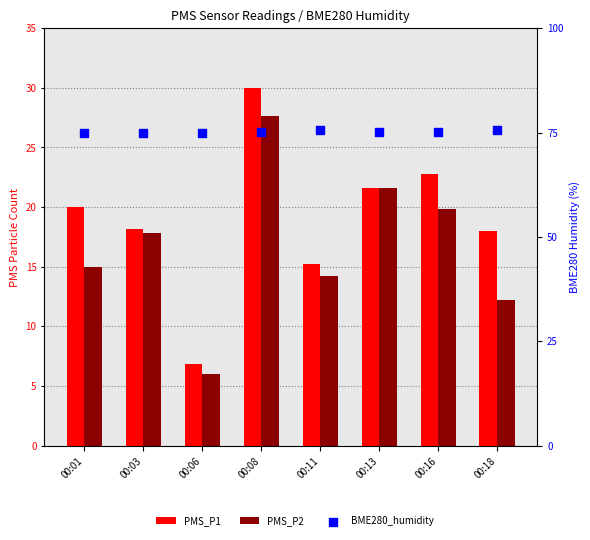

At which category is the sum across all series the highest?

00:08